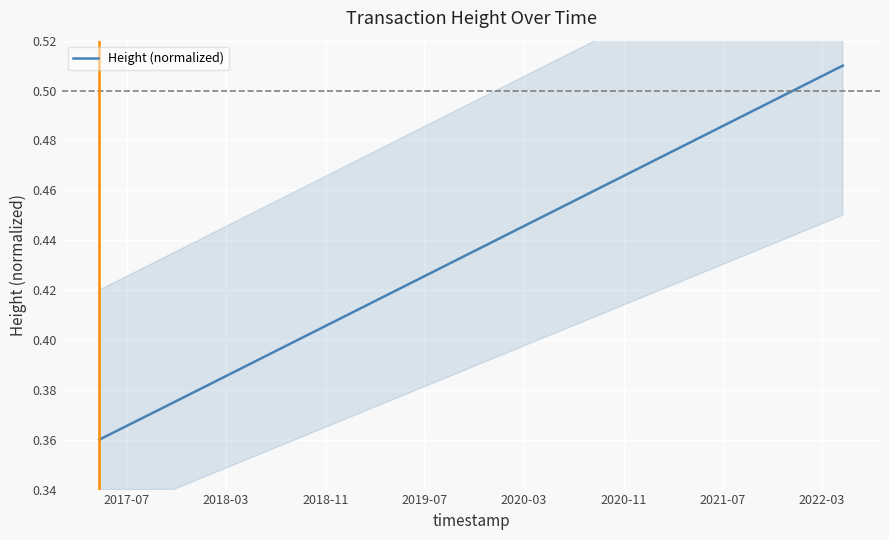

The value at 2018-03 is 0.6. True or false?

False